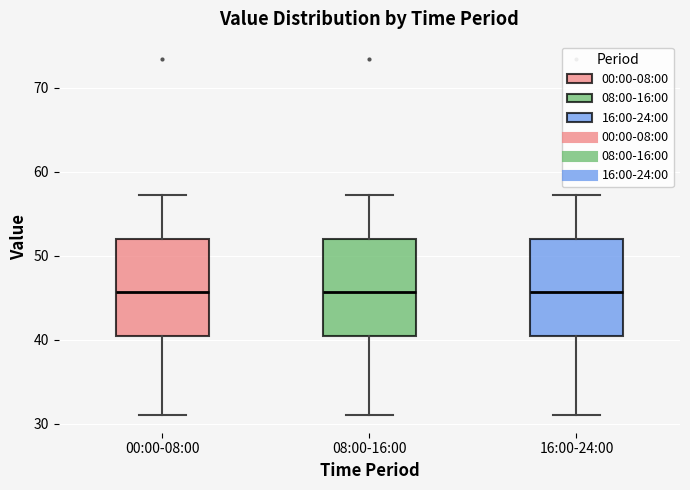

Reading left to right, read every box against the y-axis: the position of its median line, the range the box covers, and the ends of its whiskers. The values are not printed on the chart, so give them approximately, as read against the axis.

00:00-08:00: median 46, box 40 to 52, whiskers 31 to 57
08:00-16:00: median 46, box 40 to 52, whiskers 31 to 57
16:00-24:00: median 46, box 40 to 52, whiskers 31 to 57